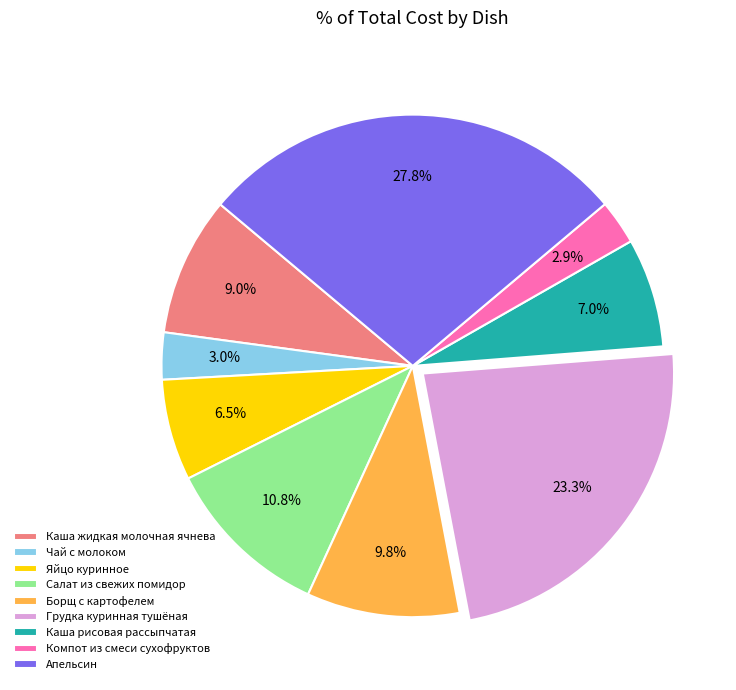

What percentage do Борщ с картофелем and Салат из свежих помидор together represent?

20.6%